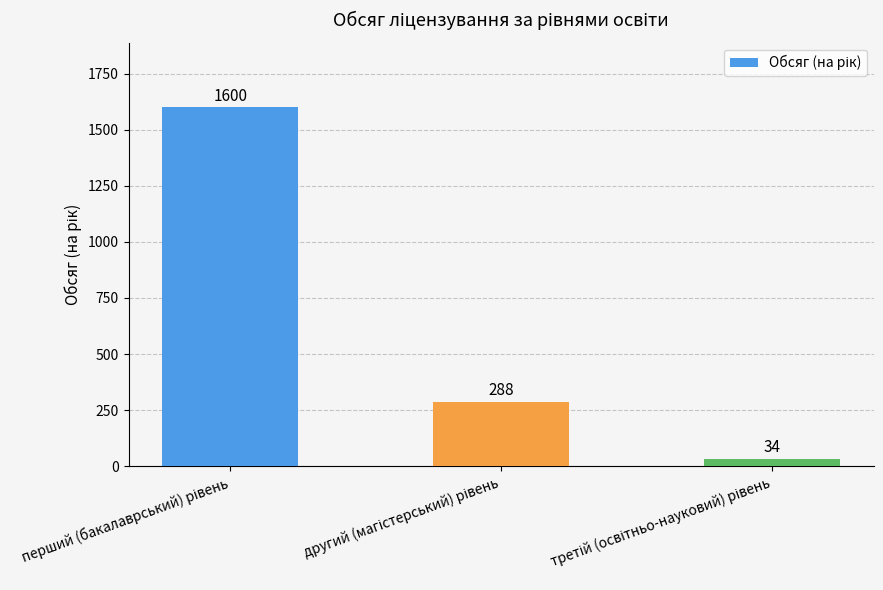

What is the greatest value displayed?

1600